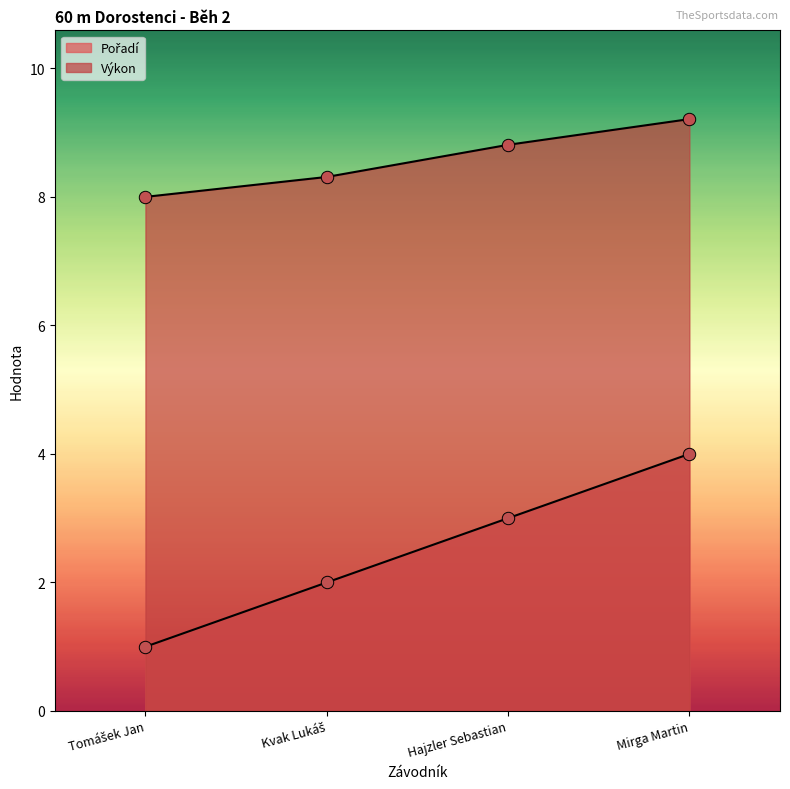

At how many categories does at least one series exceed 5?

4